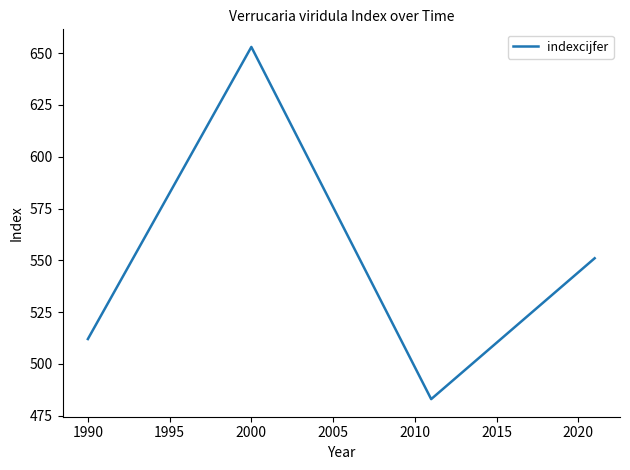

How many interior local peaks (higher than both neighbors) does the data have?

1